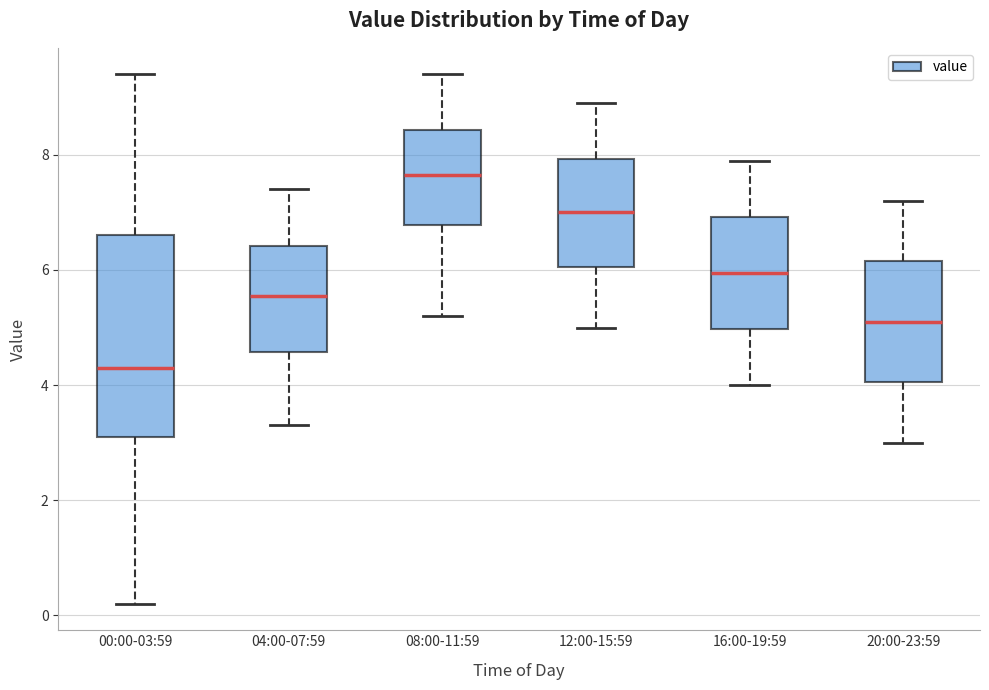

Reading left to right, read every box against the y-axis: the position of its median line, the range the box covers, and the ends of its whiskers. The values are not printed on the chart, so give them approximately, as read against the axis.

00:00-03:59: median 4.4, box 3.2 to 6.6, whiskers 0.2 to 9.4
04:00-07:59: median 5.6, box 4.6 to 6.4, whiskers 3.4 to 7.4
08:00-11:59: median 7.6, box 6.8 to 8.4, whiskers 5.2 to 9.4
12:00-15:59: median 7.0, box 6.0 to 8.0, whiskers 5.0 to 9.0
16:00-19:59: median 6.0, box 5.0 to 7.0, whiskers 4.0 to 8.0
20:00-23:59: median 5.2, box 4.0 to 6.2, whiskers 3.0 to 7.2